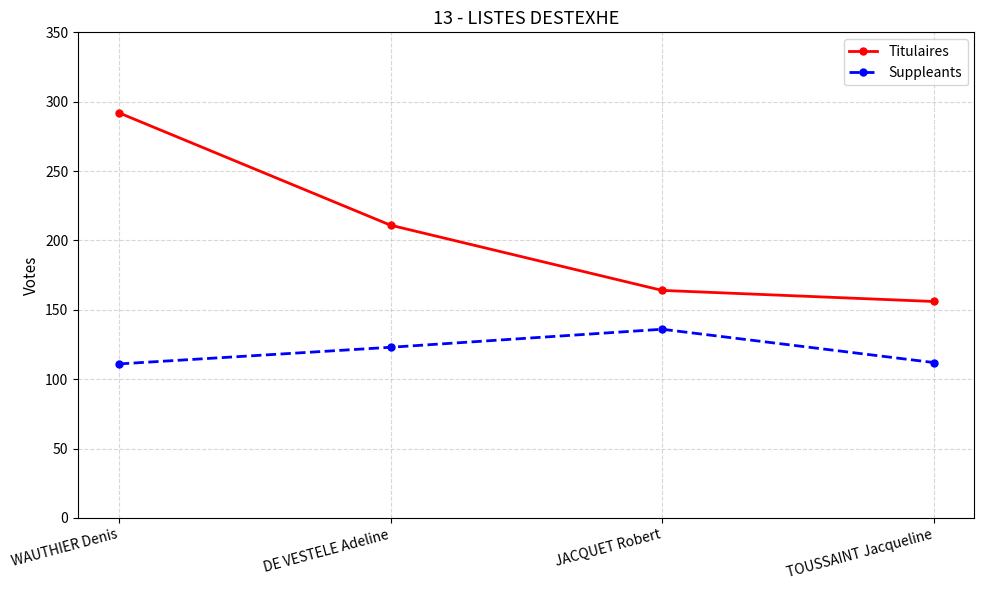

Rank the series by their average value, from highest to lowest.

Titulaires, Suppleants